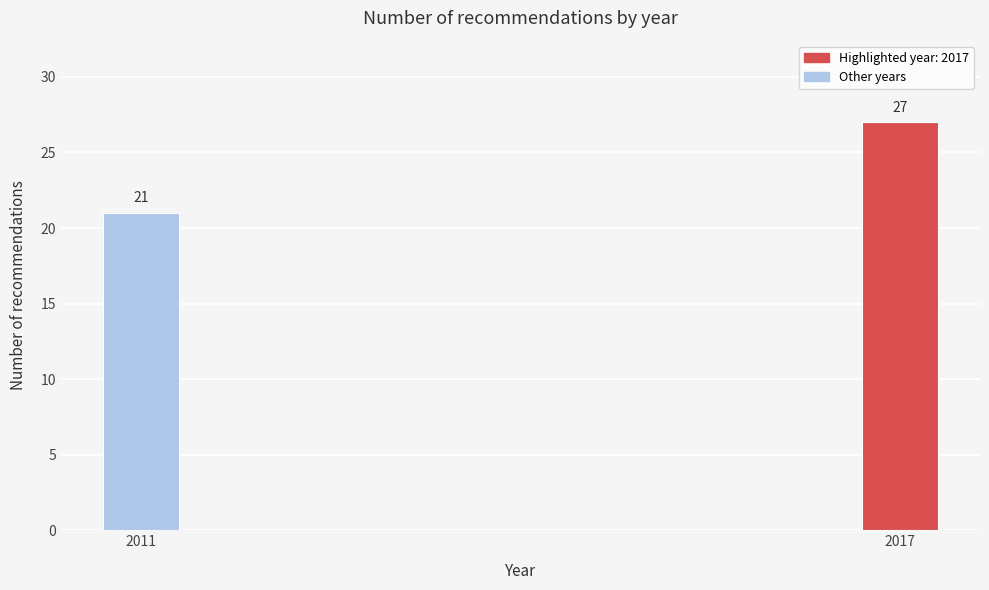

Reading left to right, transcribe all the data shown in this chart.

21	27